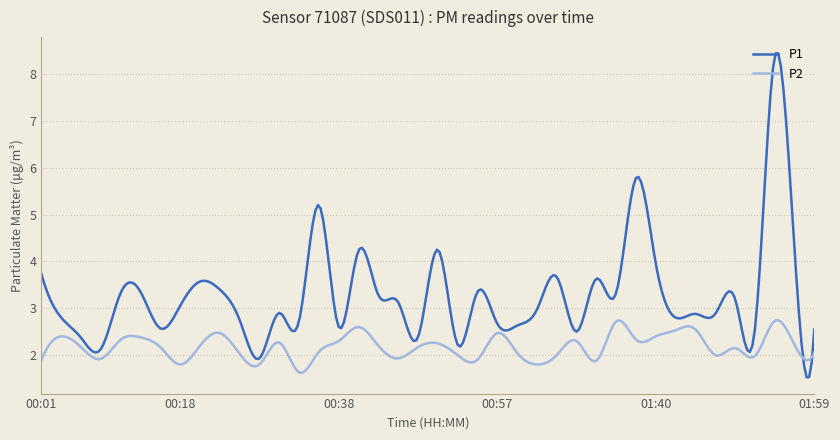

True or false: P2 and P1 cross at least once.

True